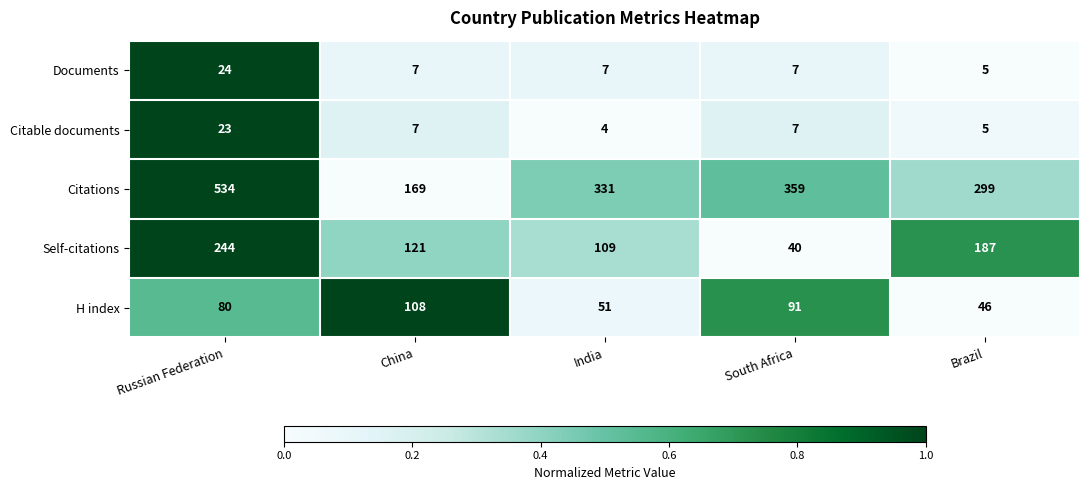

What is the difference between the second highest and second lowest values in the H index series?

40